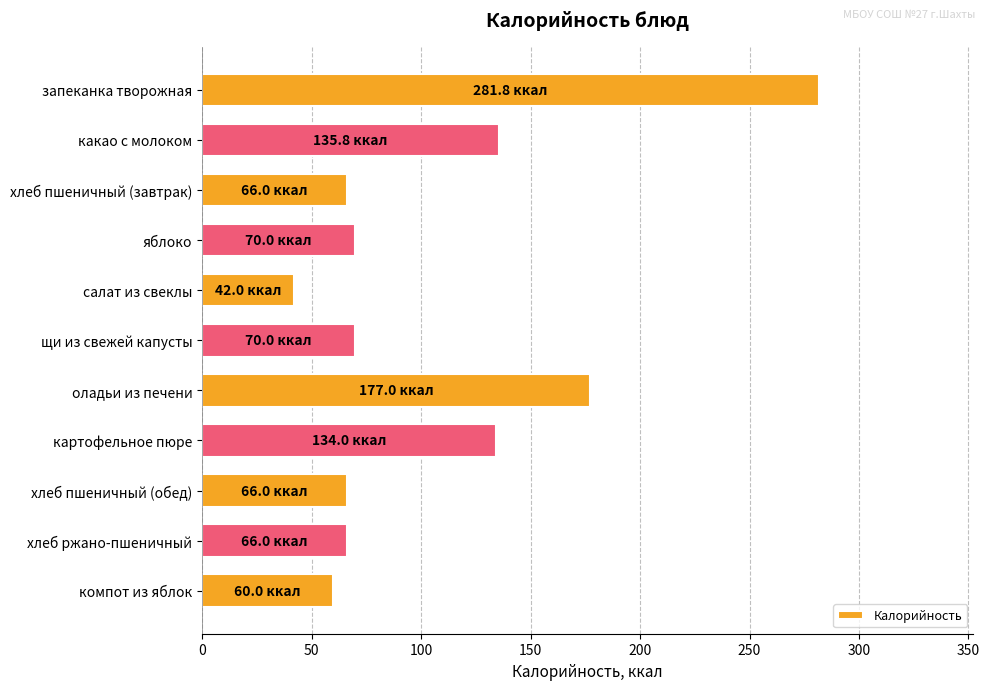

Reading bottom to top, extract all data points from this chart.

компот из яблок=60.0	хлеб ржано-пшеничный=66.0	хлеб пшеничный (обед)=66.0	картофельное пюре=134.0	оладьи из печени=177.0	щи из свежей капусты=70.0	салат из свеклы=42.0	яблоко=70.0	хлеб пшеничный (завтрак)=66.0	какао с молоком=135.8	запеканка творожная=281.8